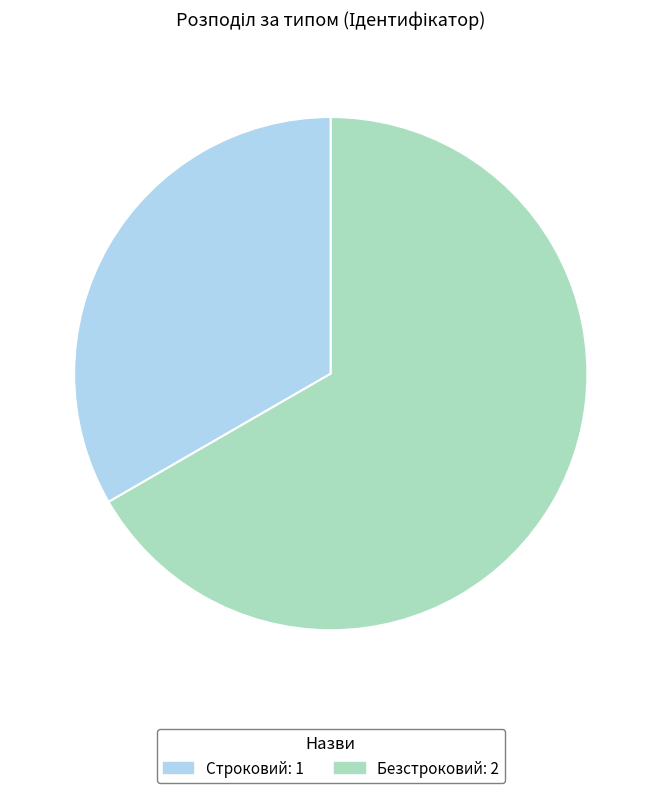

Combined, do Строковий and Безстроковий account for over 50%?

Yes